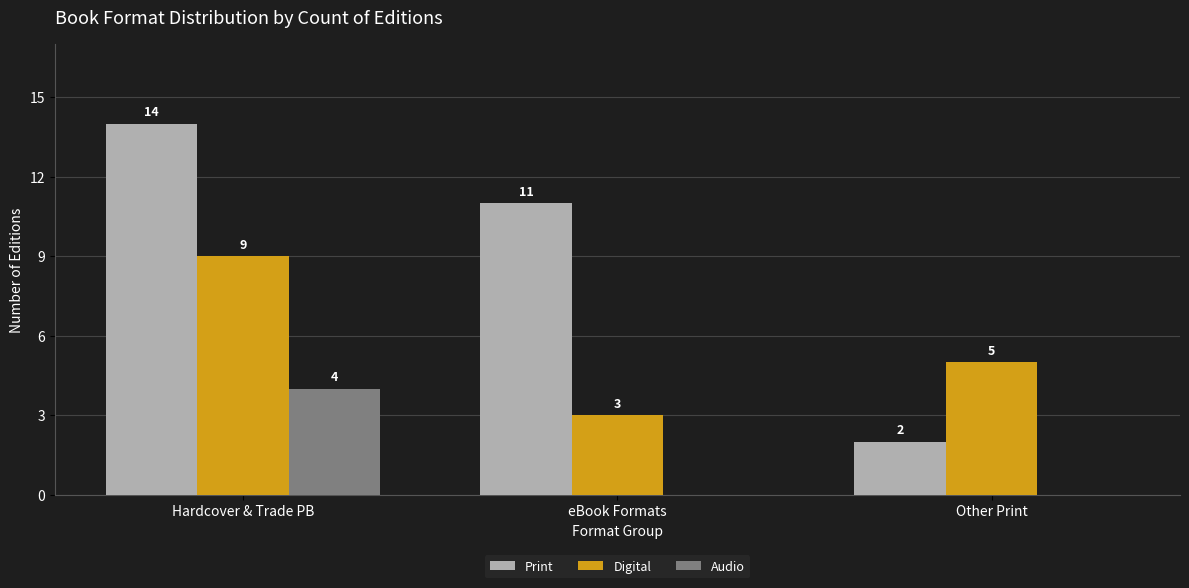

Which series changed the most between Hardcover & Trade PB and Other Print?

Print